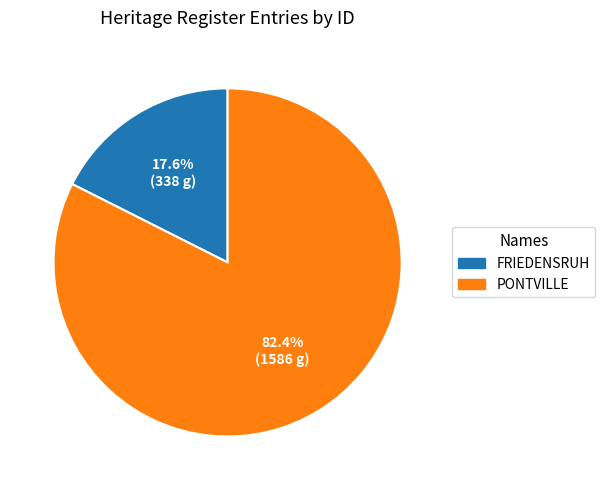

To the nearest percent, what portion does PONTVILLE represent?

82%